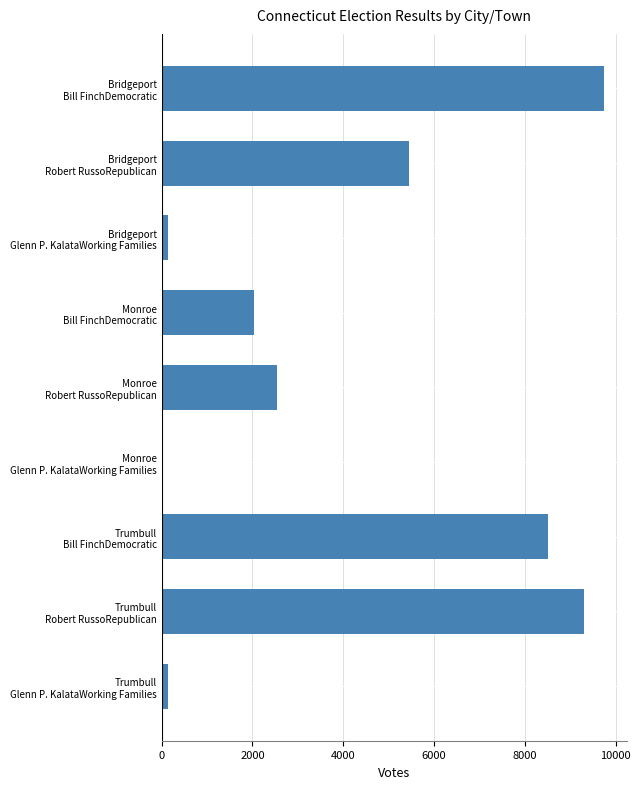

What is the sum of all values?

37900